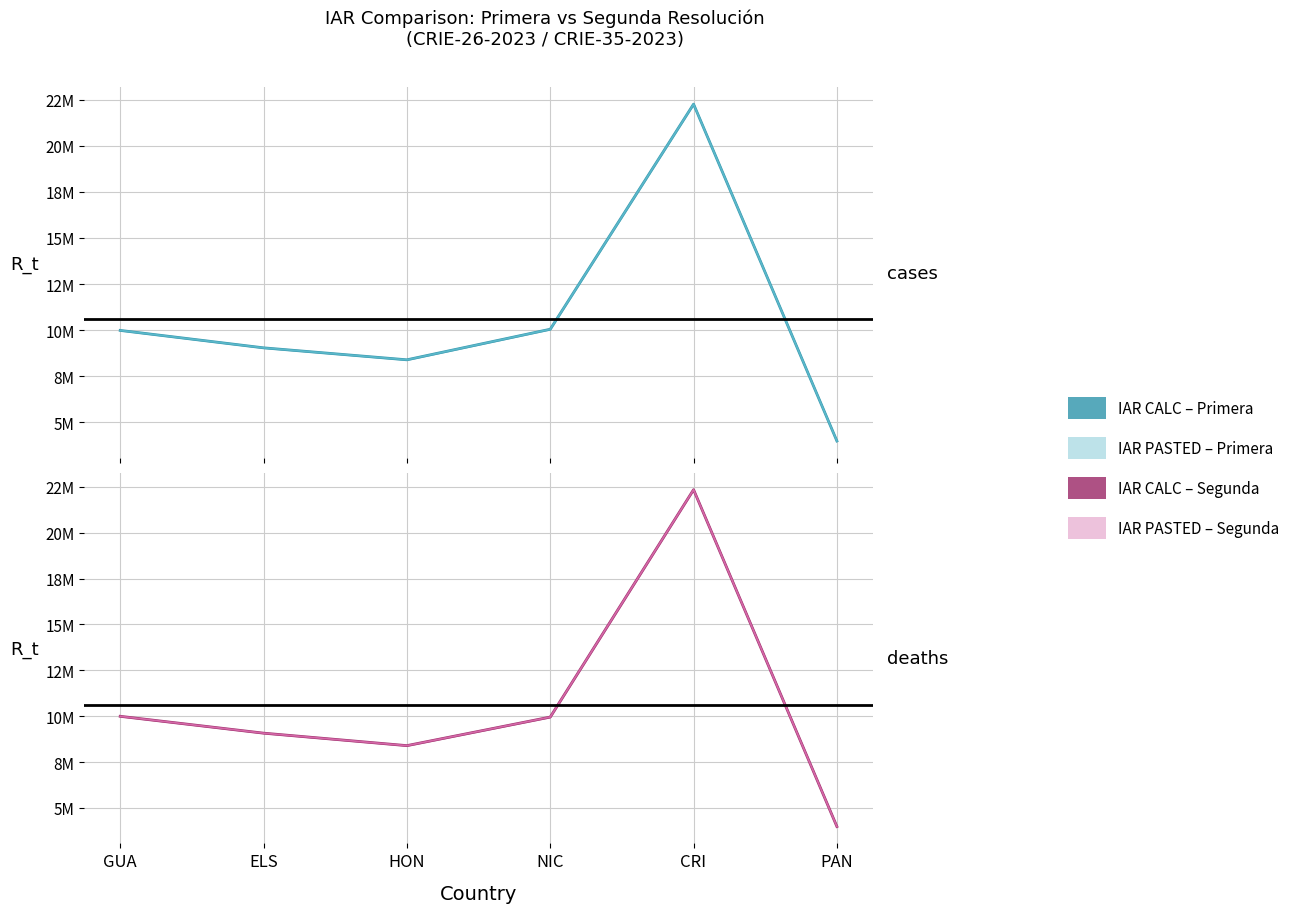

Where is the first local minimum for IAR PASTED (Segunda)?

HON